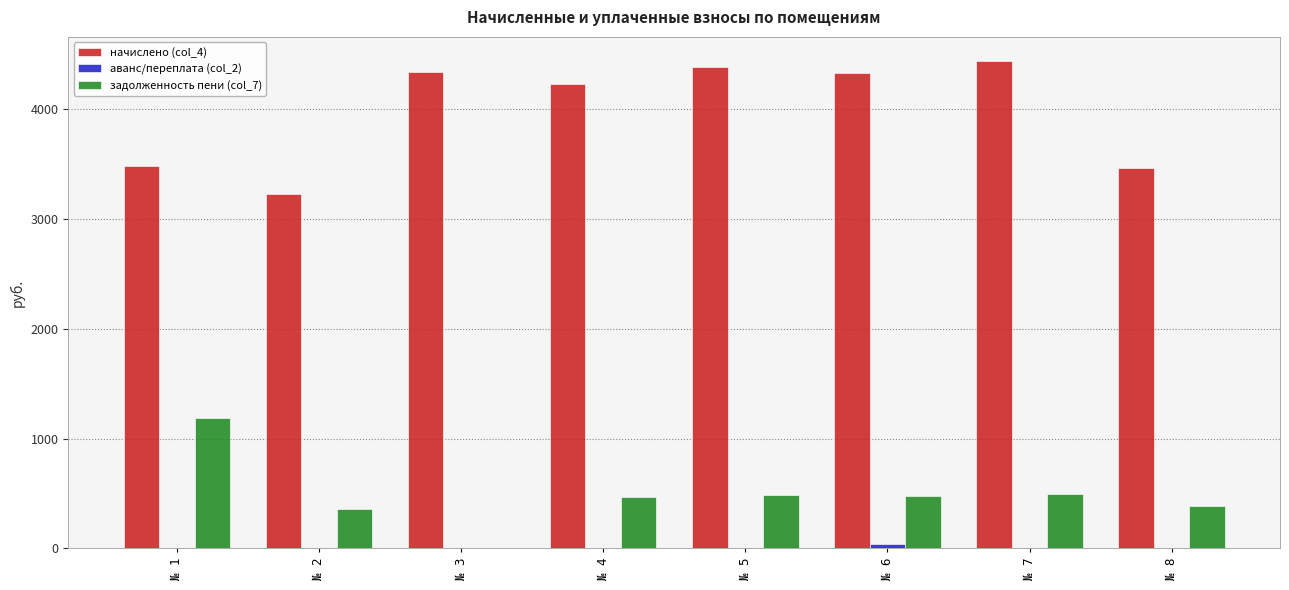

What is the maximum value for задолженность пени (col_7)?

1182.5